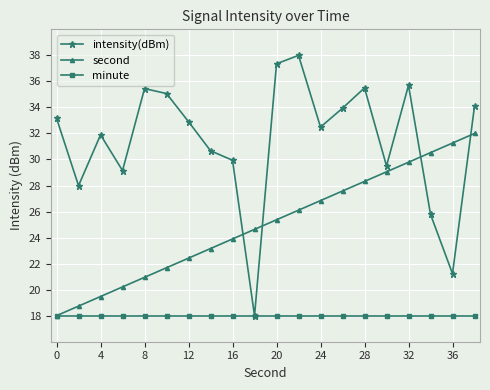

Which series has the largest range (max minus min)?

intensity(dBm)